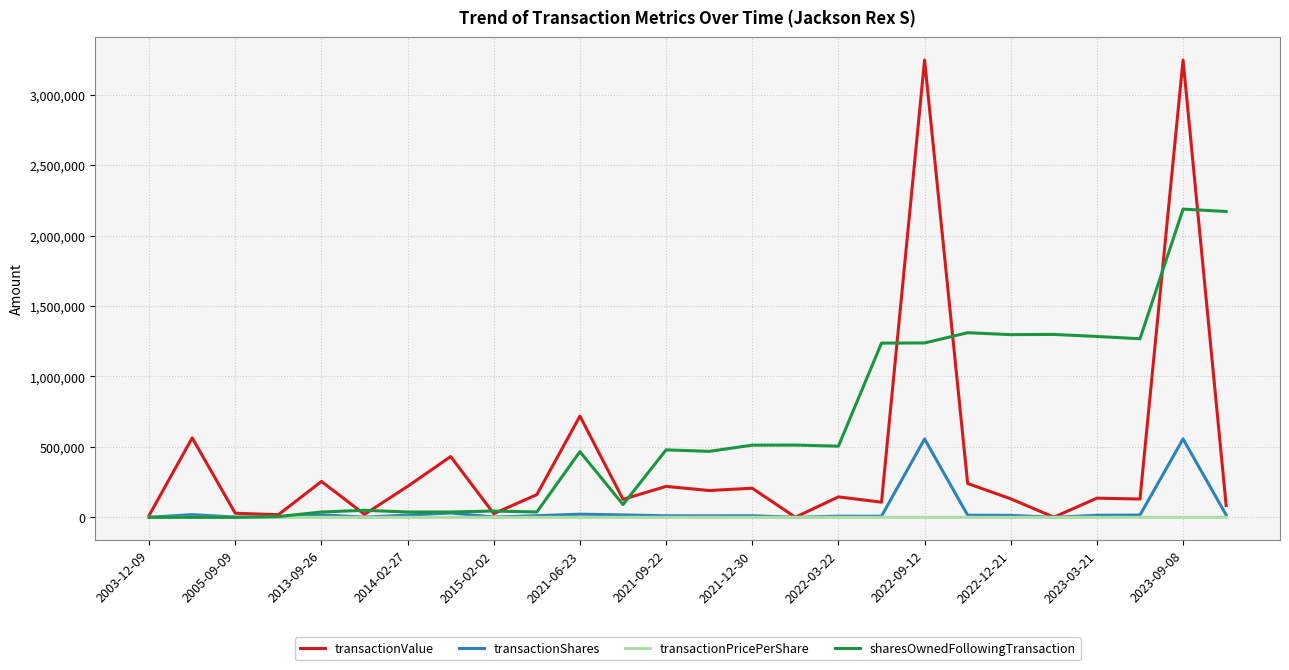

What is the maximum value for sharesOwnedFollowingTransaction?

2187680.0